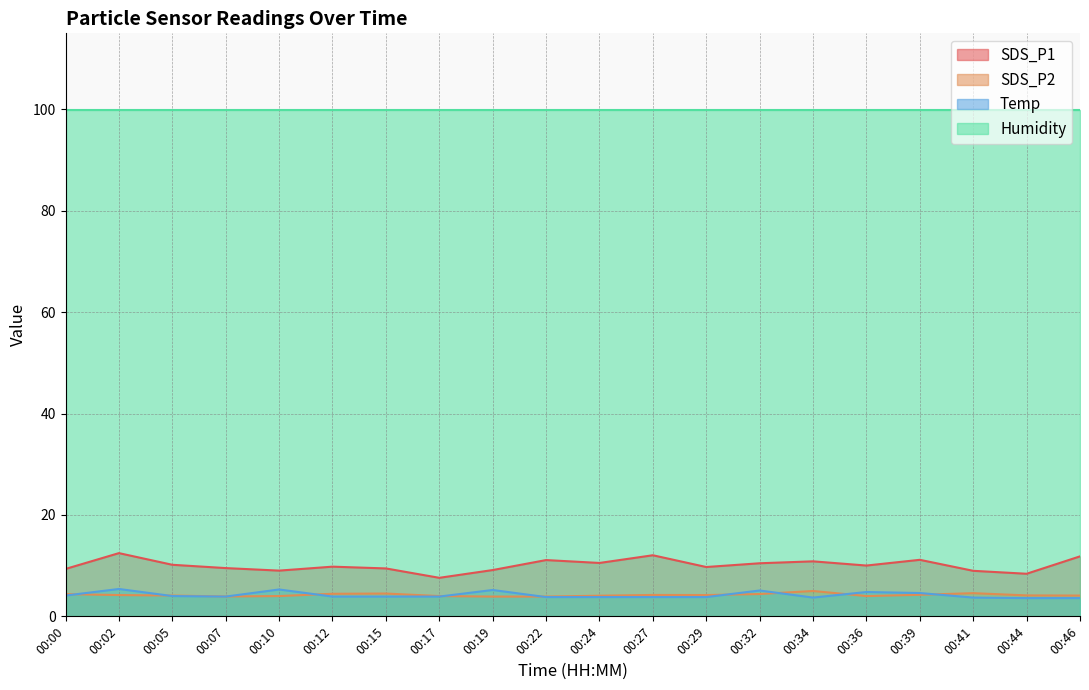

What is the sum of all Temp values?

83.9